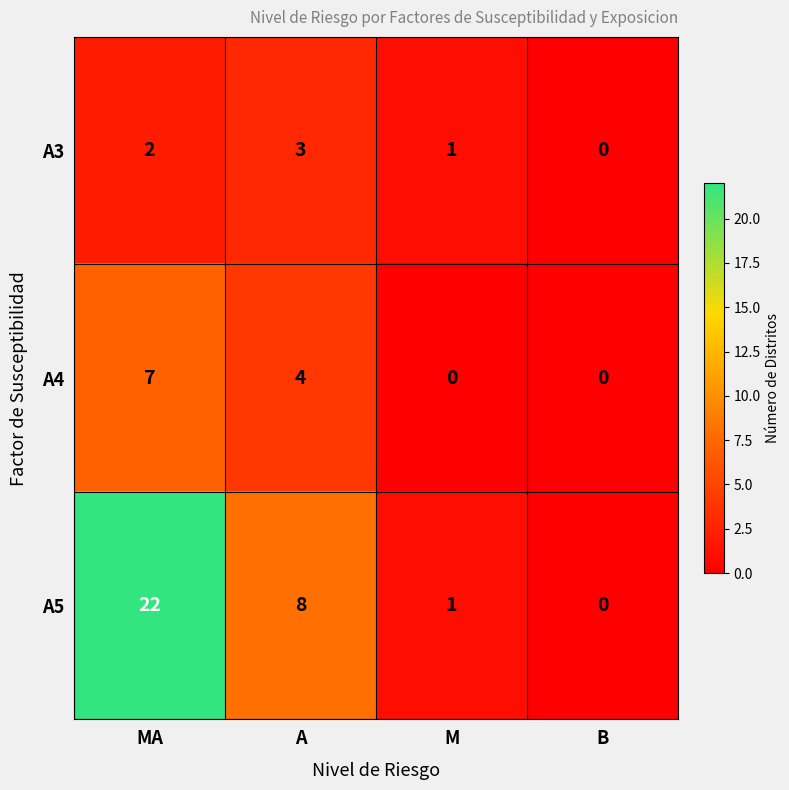

What is the maximum value shown in the chart?

22